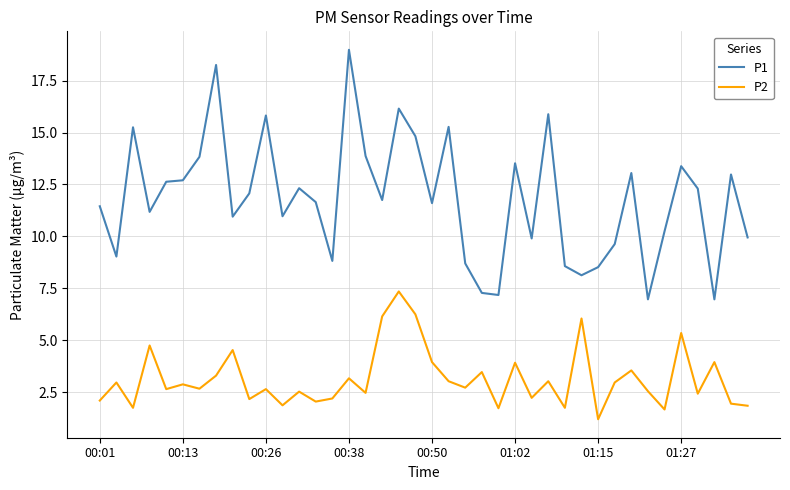

Does the chart display data point markers on the line(s)?

No